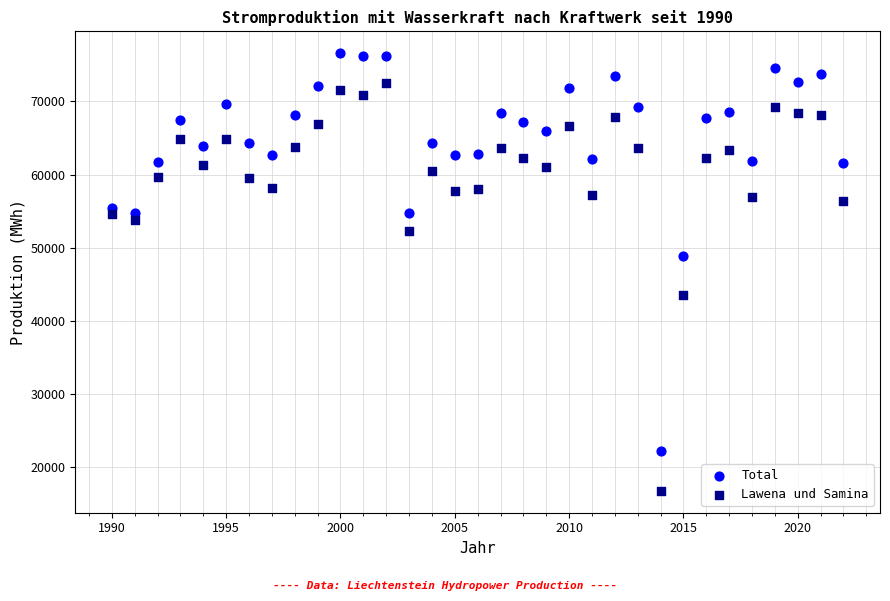

Which series reaches the minimum Y coordinate?

Lawena und Samina